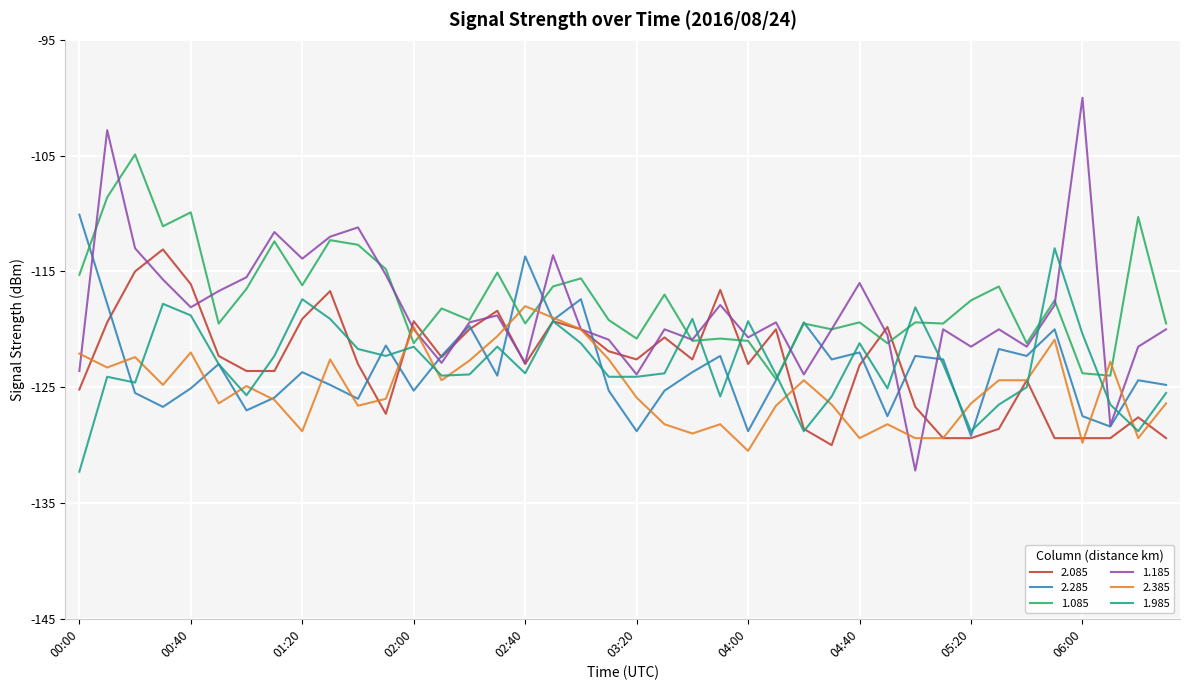

True or false: 1.085 and 2.085 intersect in this chart.

True